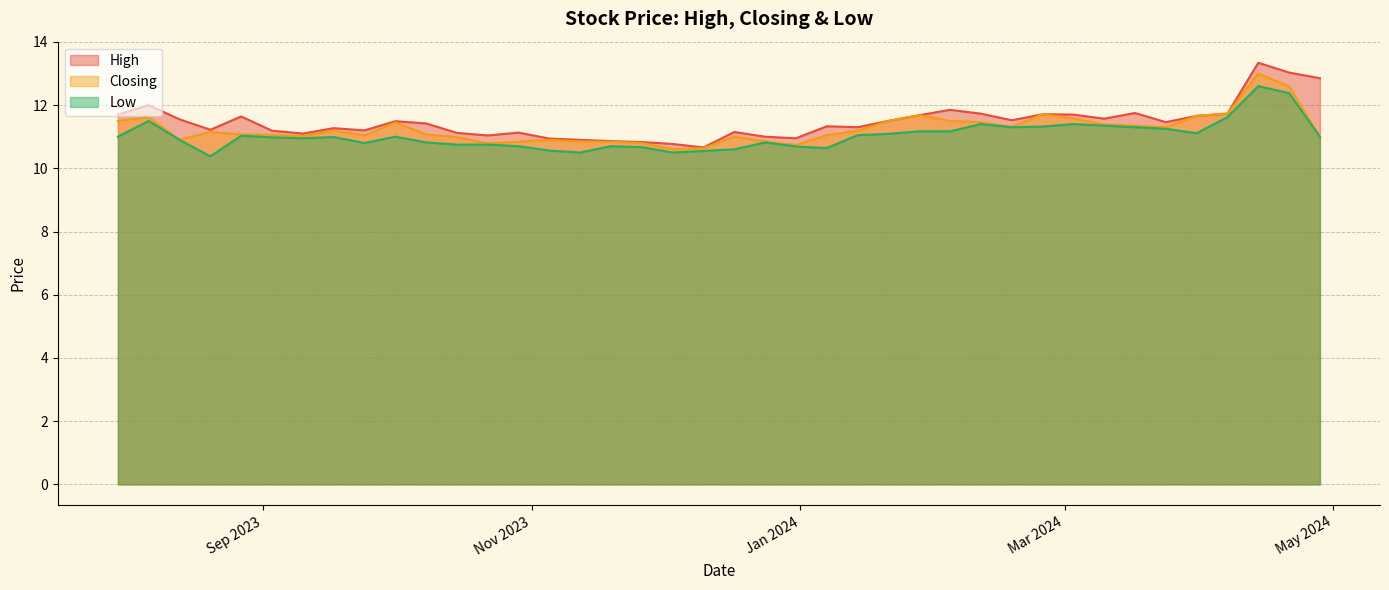

What is the maximum value for Closing?

13.0